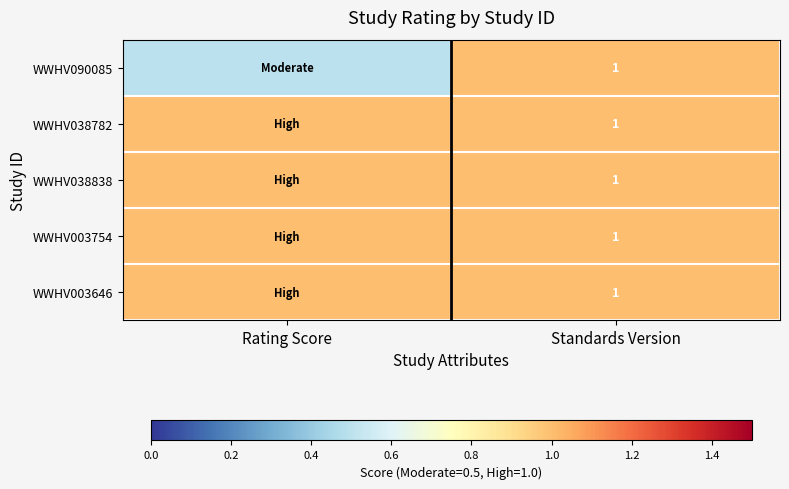

At which category is the sum across all series the highest?

Standards Version